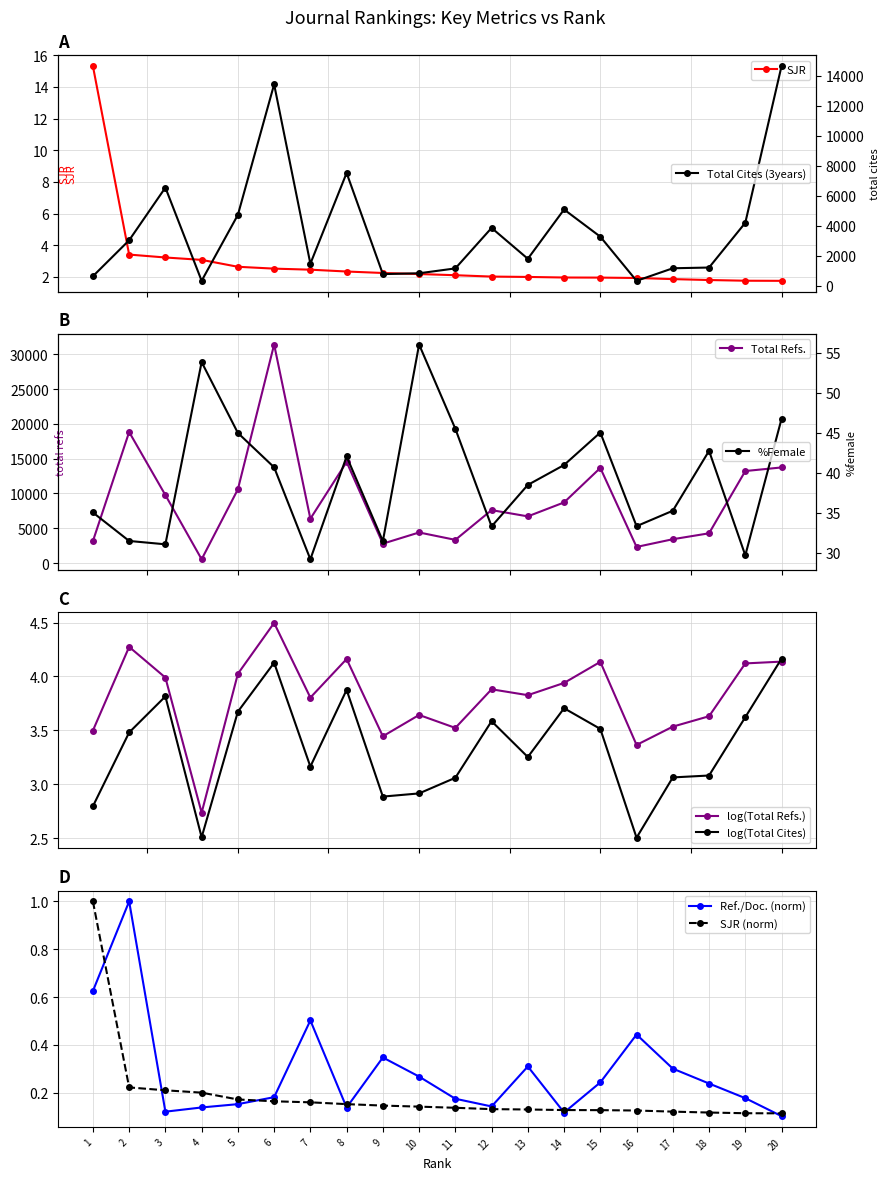

Where do Ref./Doc. (norm) and SJR (norm) first cross each other?

1 and 2